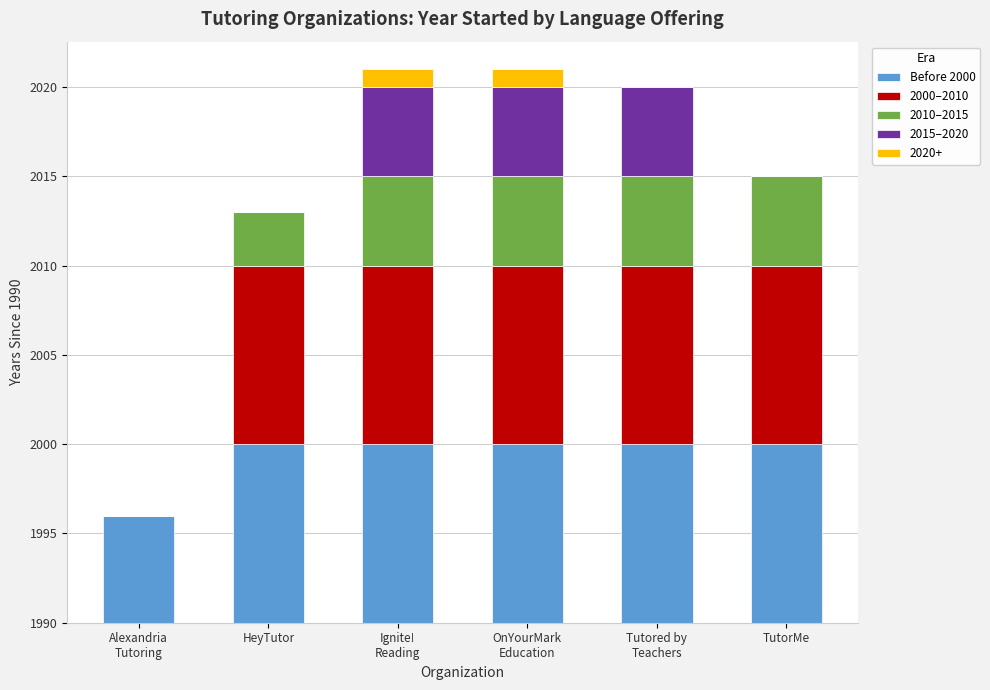

What is the label of the 2nd bar from the right?

Tutored by
Teachers